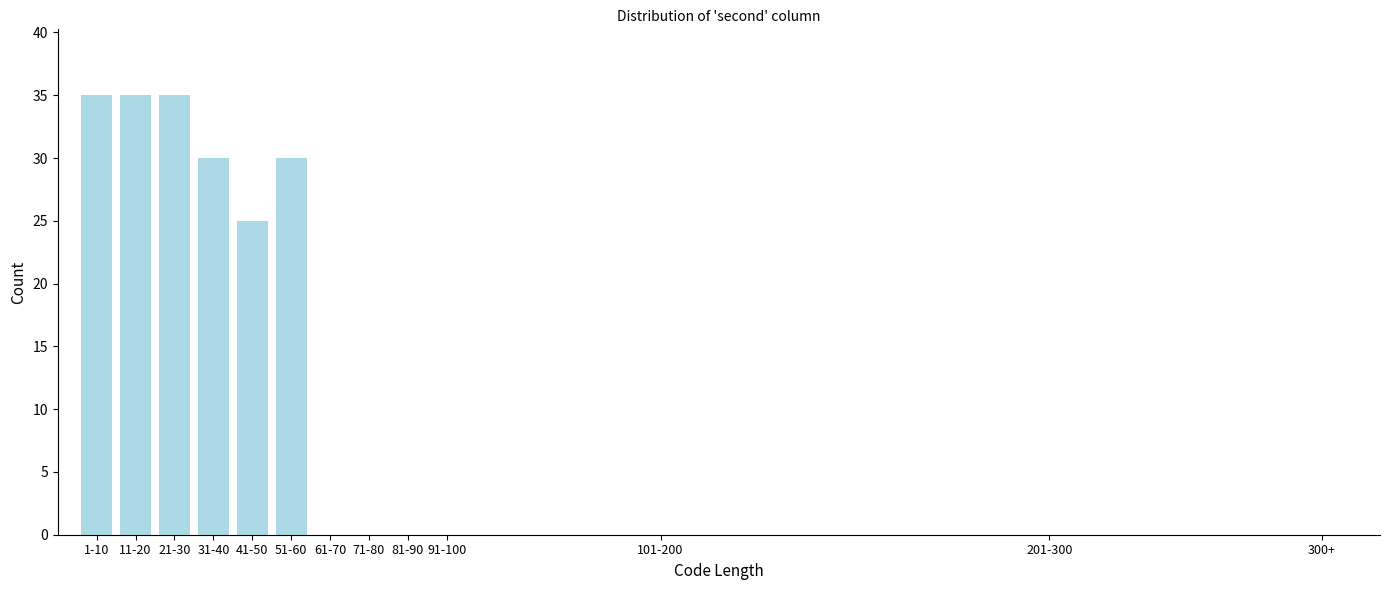

Reading left to right, extract all data points from this chart.

1-10=35	11-20=35	21-30=35	31-40=30	41-50=25	51-60=30